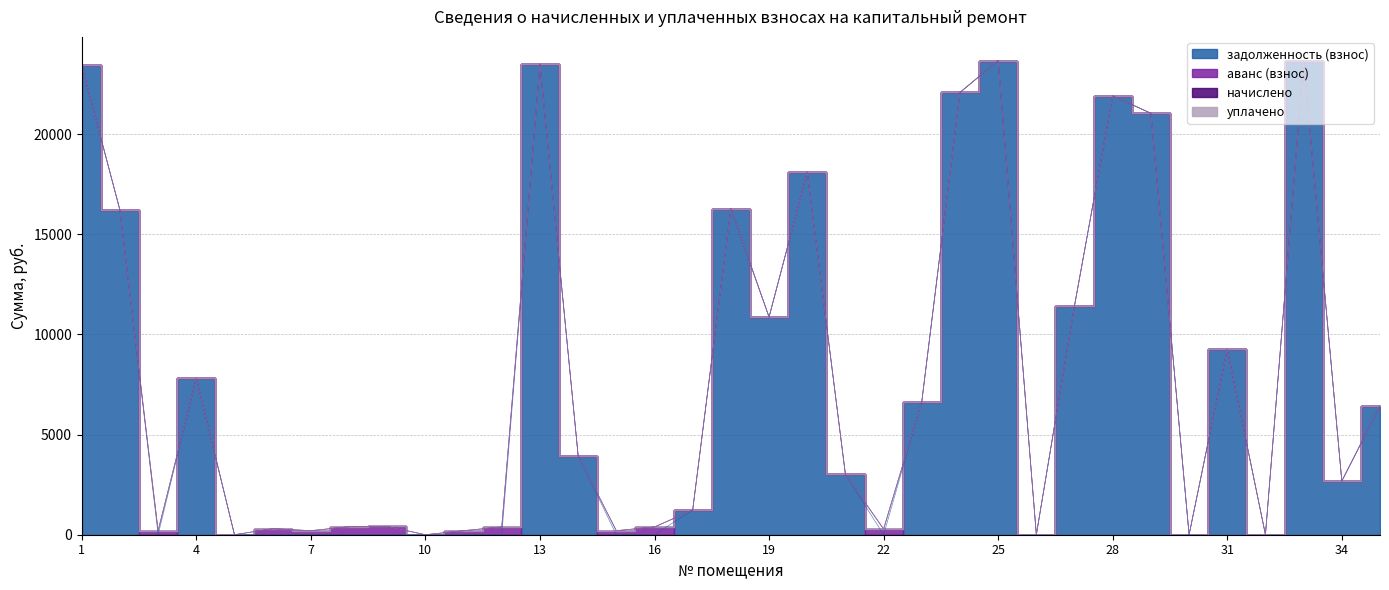

How many categories are shown in the chart?

35